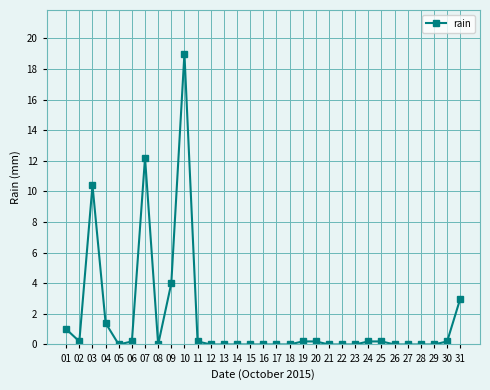

Between 29 and 24, which is larger?

24